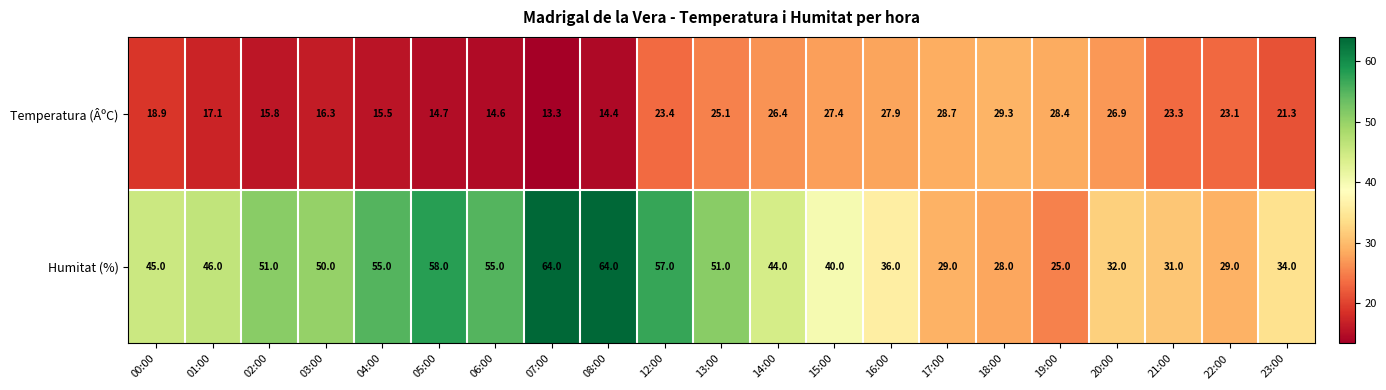

What is the sum of the Temperatura (ÂºC) values at 00:00 and 13:00?

44.0